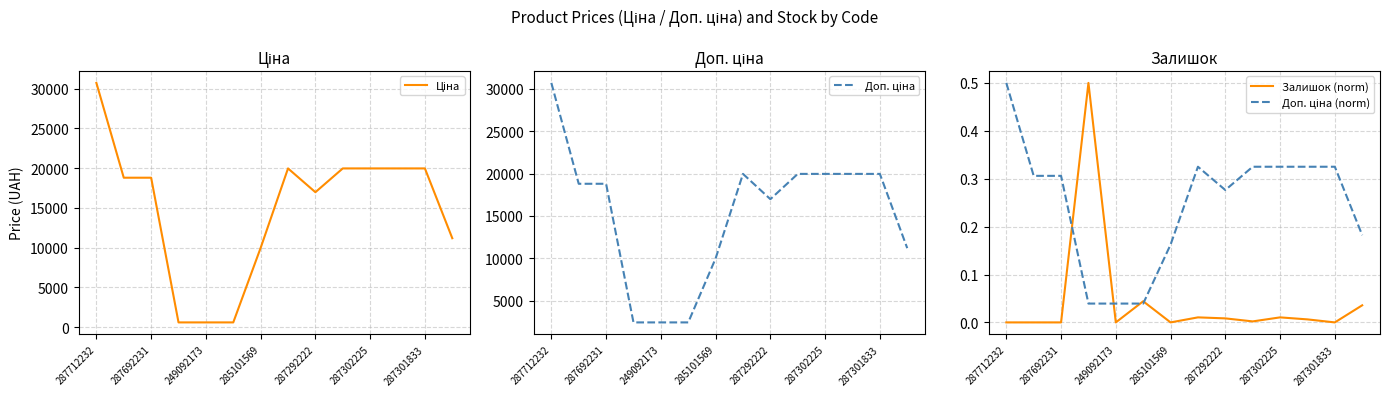

What position from the right is 7?

7